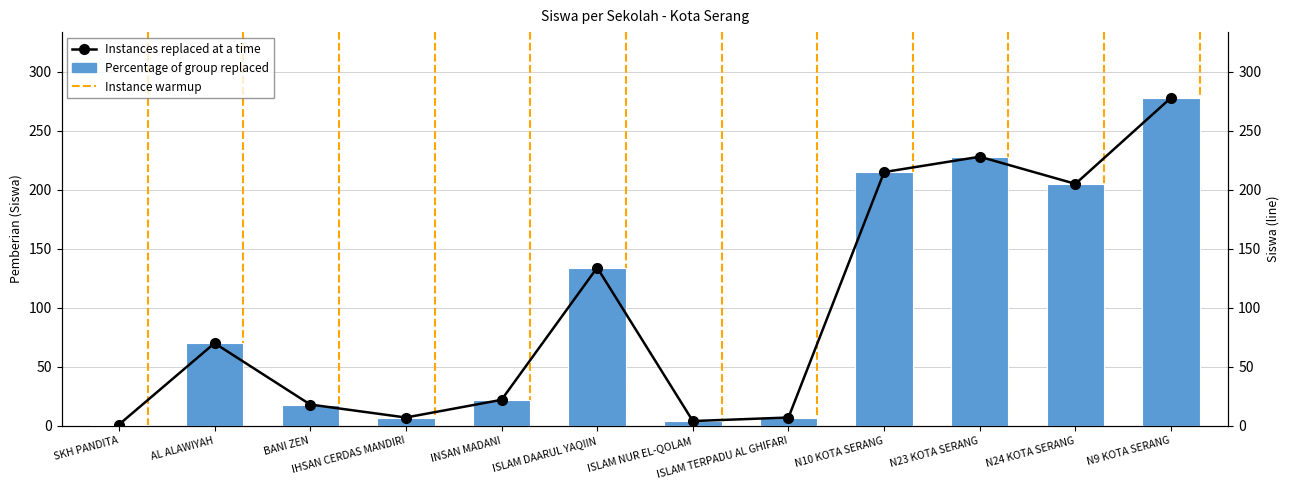

What is the label of the 5th bar from the left?

INSAN MADANI